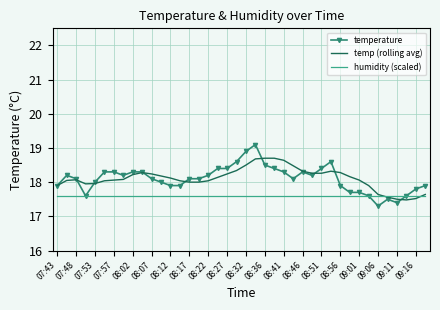

Which series has the largest range (max minus min)?

temperature